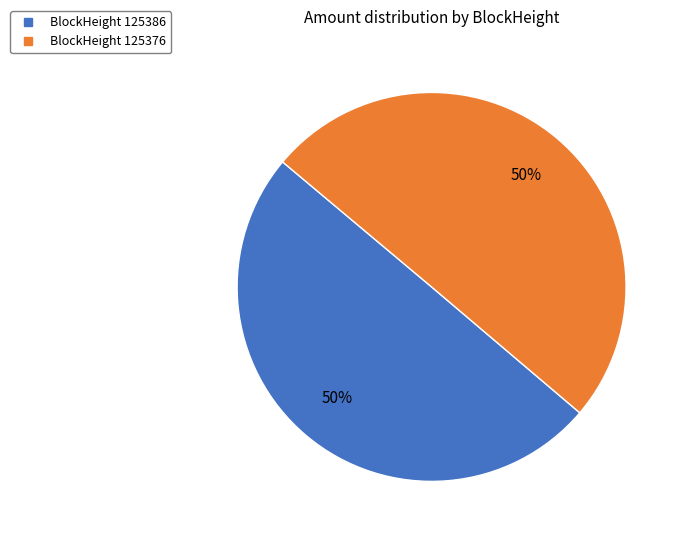

To the nearest percent, what is the average slice percentage?

50%